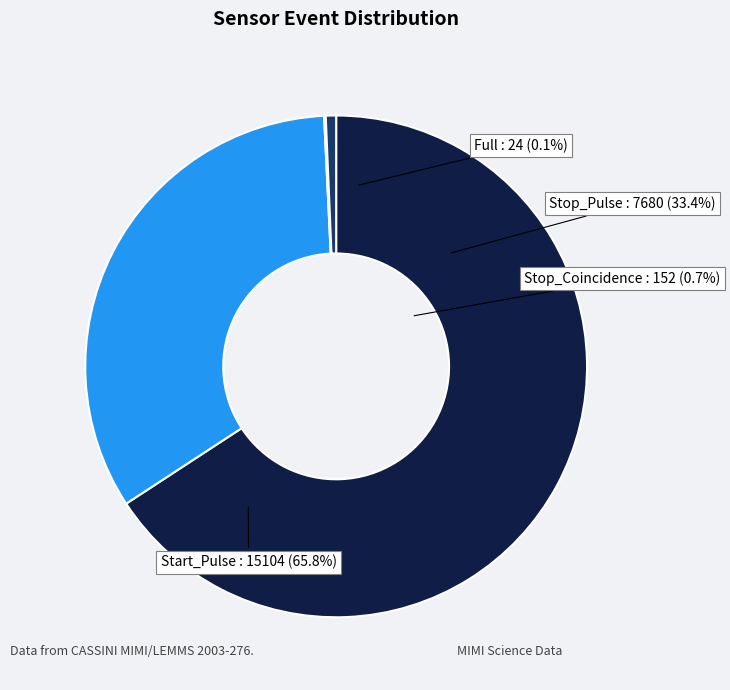

How many segments does this pie chart have?

4